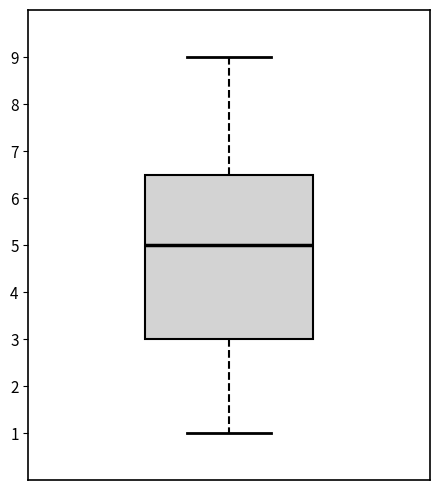

Transcribe this box plot: give where the median line is, the range the box spans, and where the two whiskers end, as read against the y-axis. The values are not printed on the chart, so give them approximately, as read against the axis.

median 5.0, box 3.0 to 6.5, whiskers 1.0 to 9.0